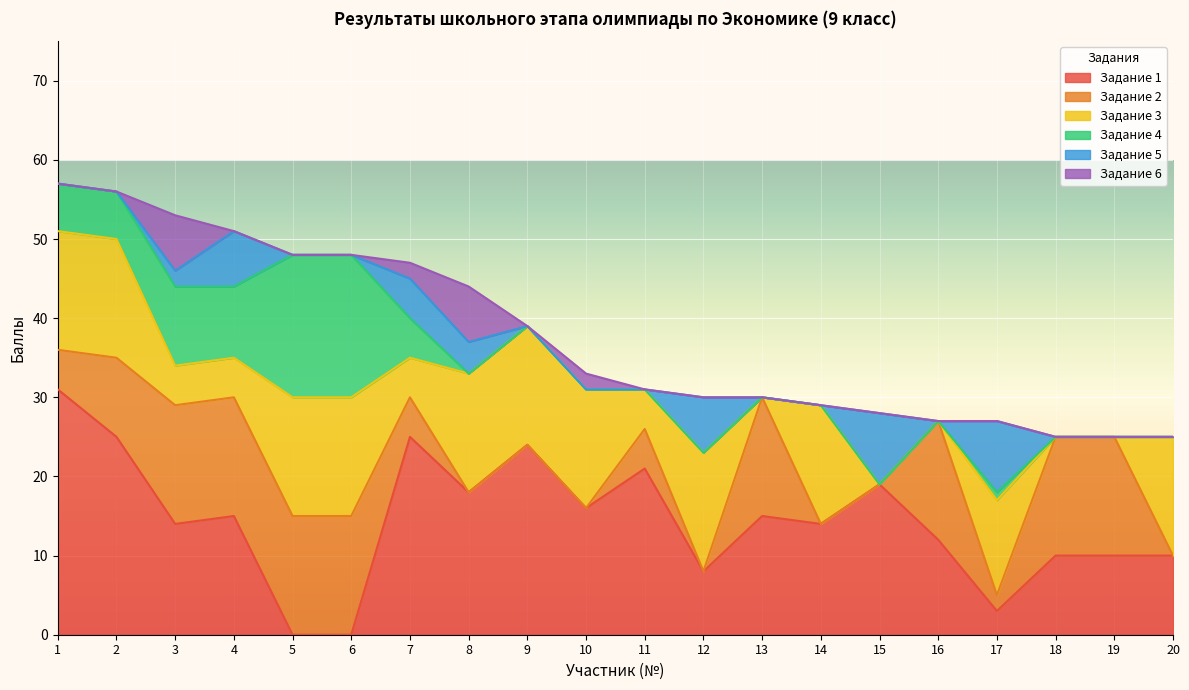

Reading left to right, what are all the values shown in this chart?

Задание 1: 1=31	2=25	3=14	4=15	5=0	6=0	7=25	8=18	9=24	10=16	11=21	12=8	13=15	14=14	15=19	16=12	17=3	18=10	19=10	20=10
Задание 2: 1=5	2=10	3=15	4=15	5=15	6=15	7=5	8=0	9=0	10=0	11=5	12=0	13=15	14=0	15=0	16=15	17=2	18=15	19=15	20=0
Задание 3: 1=15	2=15	3=5	4=5	5=15	6=15	7=5	8=15	9=15	10=15	11=5	12=15	13=0	14=15	15=0	16=0	17=12	18=0	19=0	20=15
Задание 4: 1=6	2=6	3=10	4=9	5=18	6=18	7=5	8=0	9=0	10=0	11=0	12=0	13=0	14=0	15=0	16=0	17=1	18=0	19=0	20=0
Задание 5: 1=0	2=0	3=2	4=7	5=0	6=0	7=5	8=4	9=0	10=0	11=0	12=7	13=0	14=0	15=9	16=0	17=9	18=0	19=0	20=0
Задание 6: 1=0	2=0	3=7	4=0	5=0	6=0	7=2	8=7	9=0	10=2	11=0	12=0	13=0	14=0	15=0	16=0	17=0	18=0	19=0	20=0